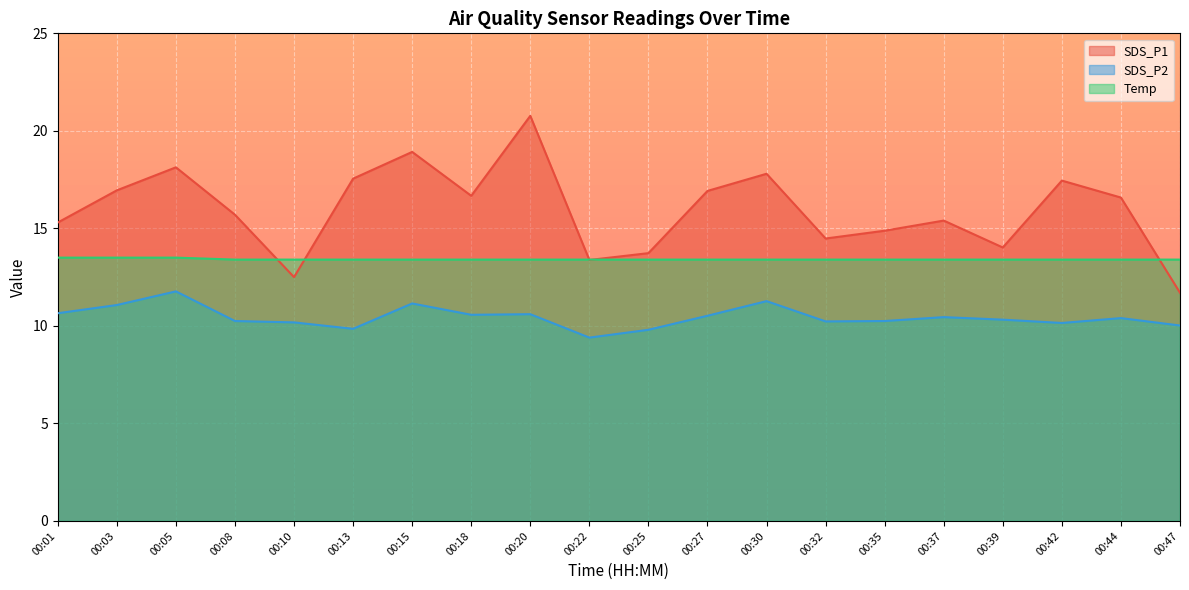

Where is SDS_P1 nearest to the value 16?

00:08